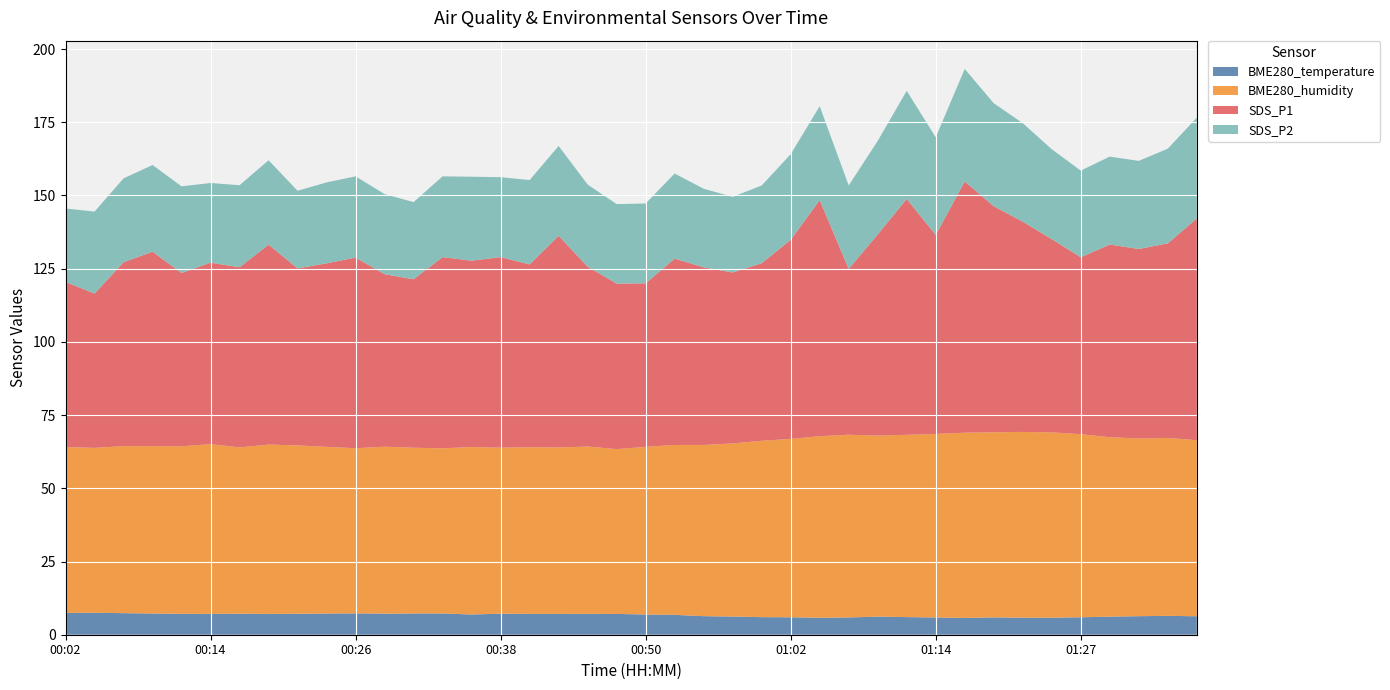

Reading left to right, extract all data points from this chart.

BME280_temperature: 7.4	7.5	7.4	7.2	7.1	7.1	7.2	7.1	7.2	7.2	7.3	7.2	7.2	7.3	6.9	7.2	7.1	7.1	7.1	7.1	6.9	6.8	6.3	6.2	6.0	6.0	5.8	5.9	6.2	6.0	5.9	5.7	5.9	5.8	5.8	6.0	6.2	6.3	6.5	6.3
BME280_humidity: 56.6	56.3	57.0	57.2	57.2	58.0	56.8	57.8	57.5	56.9	56.4	57.0	56.6	56.4	57.2	56.7	56.9	56.8	57.1	56.3	57.2	58.0	58.5	59.1	60.2	60.9	62.0	62.4	61.8	62.2	62.7	63.3	63.2	63.4	63.3	62.5	61.3	60.7	60.7	60.1
SDS_P1: 56.4	52.7	62.8	66.4	59.2	62.0	61.5	68.3	60.5	62.7	65.1	58.9	57.5	65.3	63.6	65.1	62.4	72.3	61.4	56.5	55.8	63.6	60.6	58.4	60.6	68.0	80.7	56.6	68.7	80.5	68.0	85.8	77.2	71.8	66.0	60.4	65.8	64.7	66.4	75.7
SDS_P2: 25.1	28.0	28.6	29.6	29.6	27.2	28.0	28.8	26.5	27.6	27.8	27.3	26.4	27.6	28.7	27.3	28.8	30.7	28.1	27.1	27.3	29.1	26.8	25.8	26.6	29.2	32.0	28.5	31.9	36.9	33.4	38.4	35.2	33.6	30.7	29.6	30.0	30.1	32.3	34.4